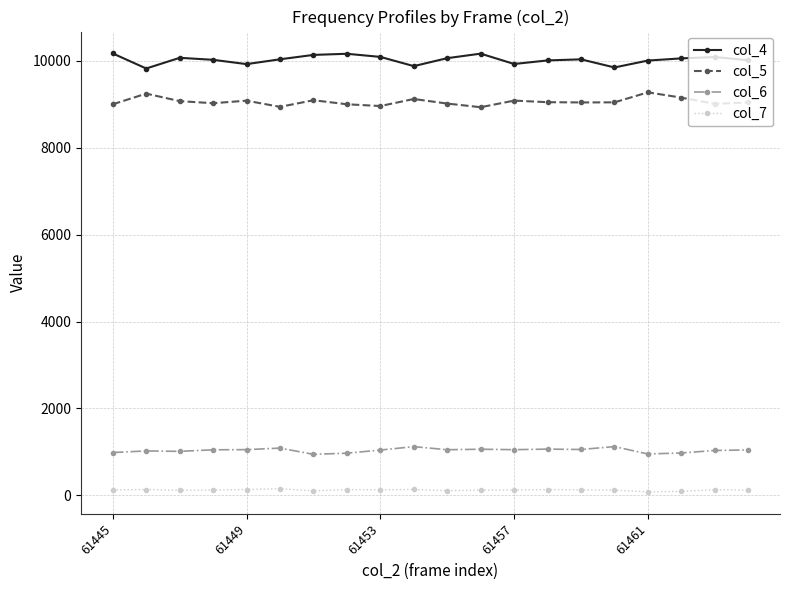

True or false: col_6 and col_4 intersect in this chart.

False